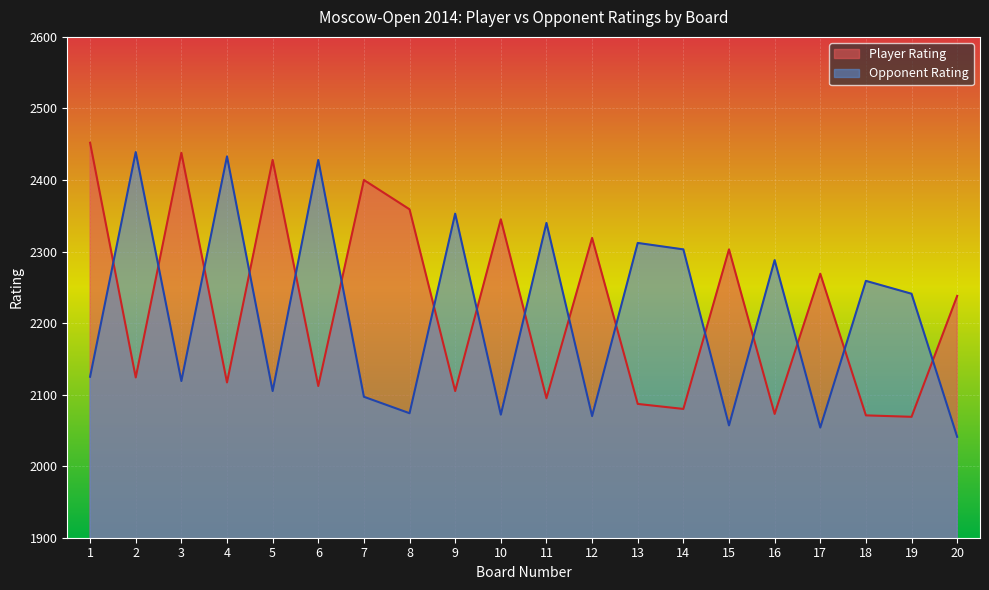

How many times do Player Rating and Opponent Rating cross each other?

16